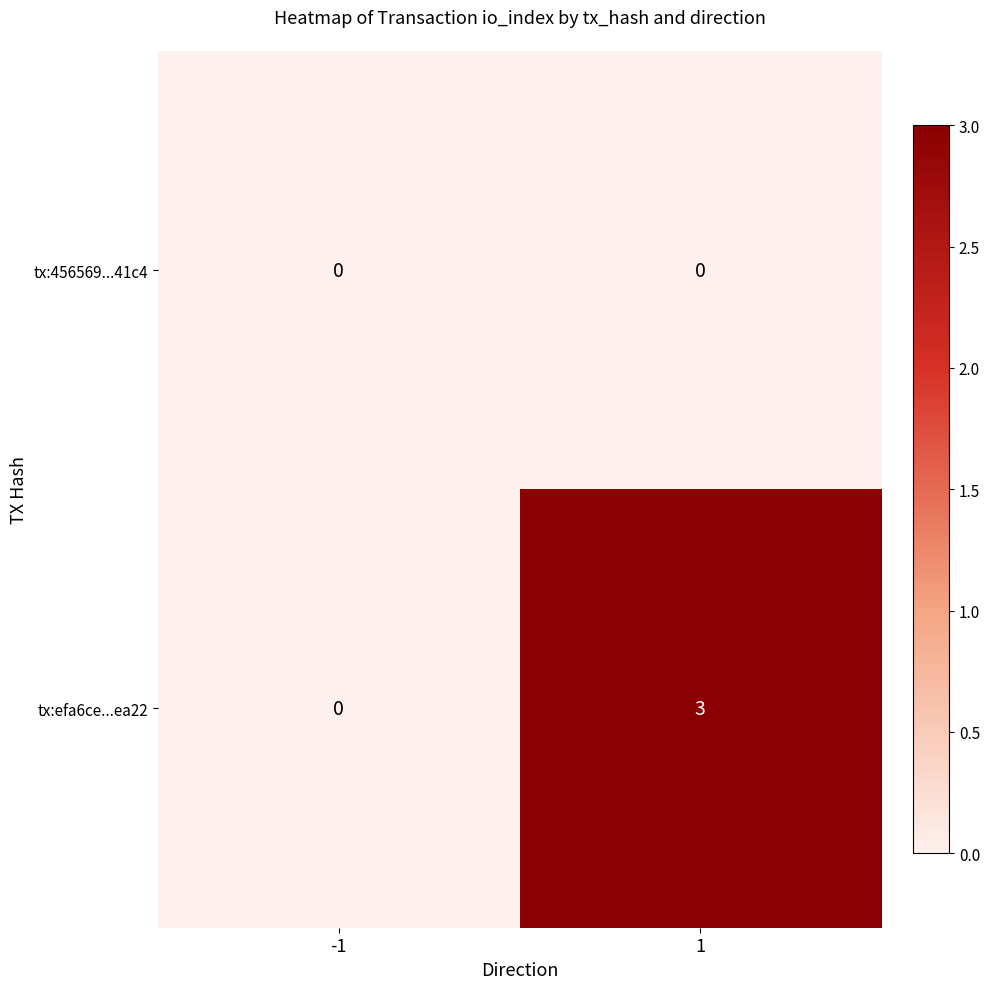

Which series has the largest total across all categories?

tx:efa6ce...ea22